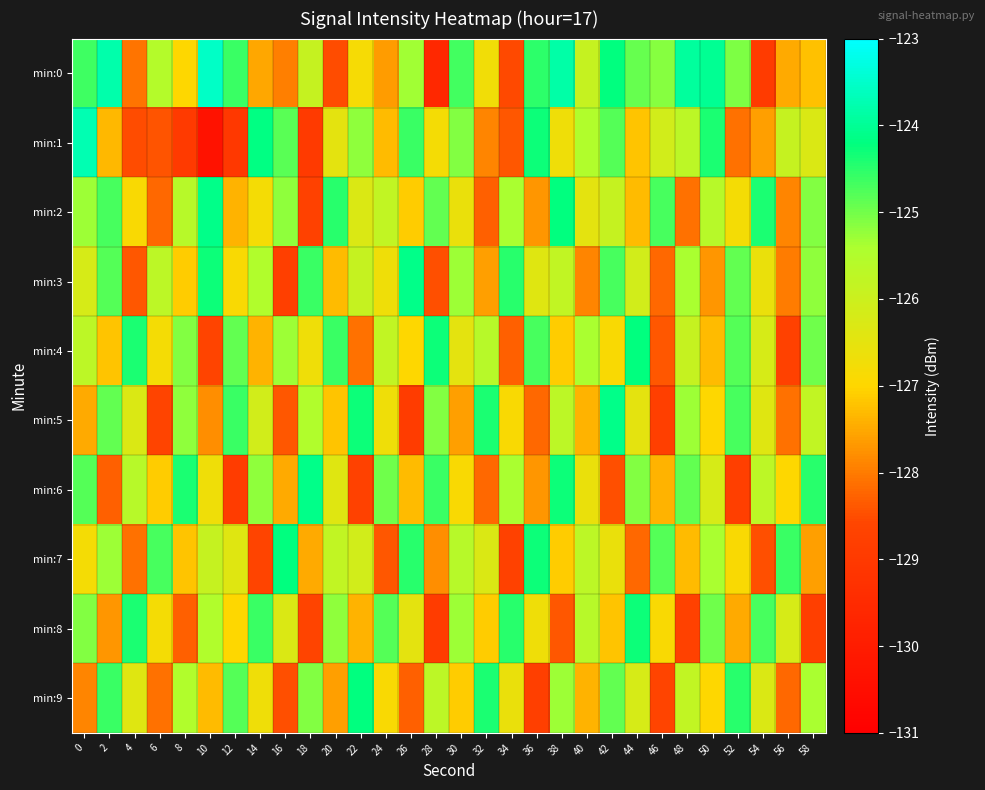

Which label corresponds to the largest value in the chart?

10